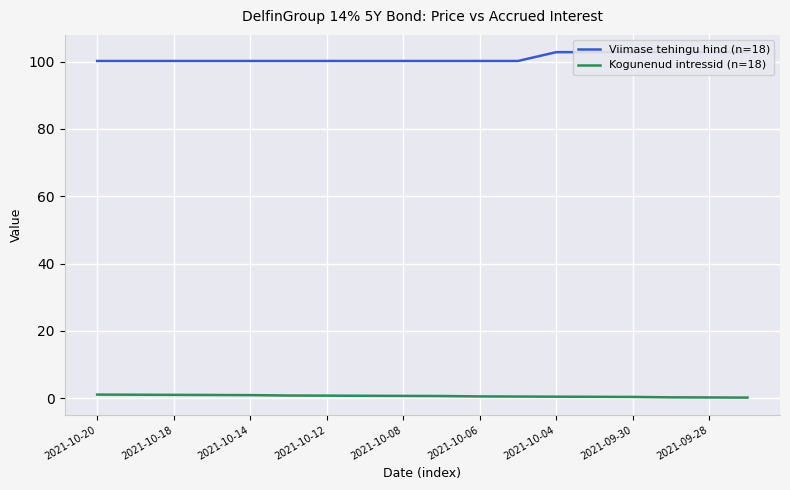

The Kogunenud intressid (n=18) series shows 0.5 at 2021-10-06. True or false?

True